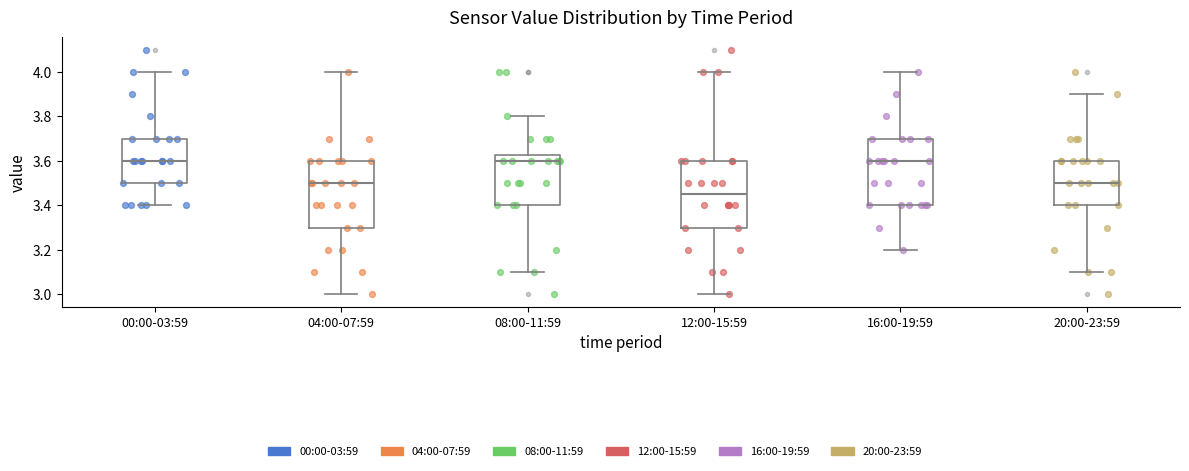

Reading left to right, transcribe this box plot: for each box, give where its median line is, the range the box spans, and where its two whiskers end, as read against the y-axis. The values are not printed on the chart, so give them approximately, as read against the axis.

00:00-03:59: median 3.60, box 3.50 to 3.70, whiskers 3.40 to 4.00
04:00-07:59: median 3.50, box 3.30 to 3.60, whiskers 3.00 to 4.00
08:00-11:59: median 3.60, box 3.40 to 3.62, whiskers 3.10 to 3.80
12:00-15:59: median 3.46, box 3.30 to 3.60, whiskers 3.00 to 4.00
16:00-19:59: median 3.60, box 3.40 to 3.70, whiskers 3.20 to 4.00
20:00-23:59: median 3.50, box 3.40 to 3.60, whiskers 3.10 to 3.90